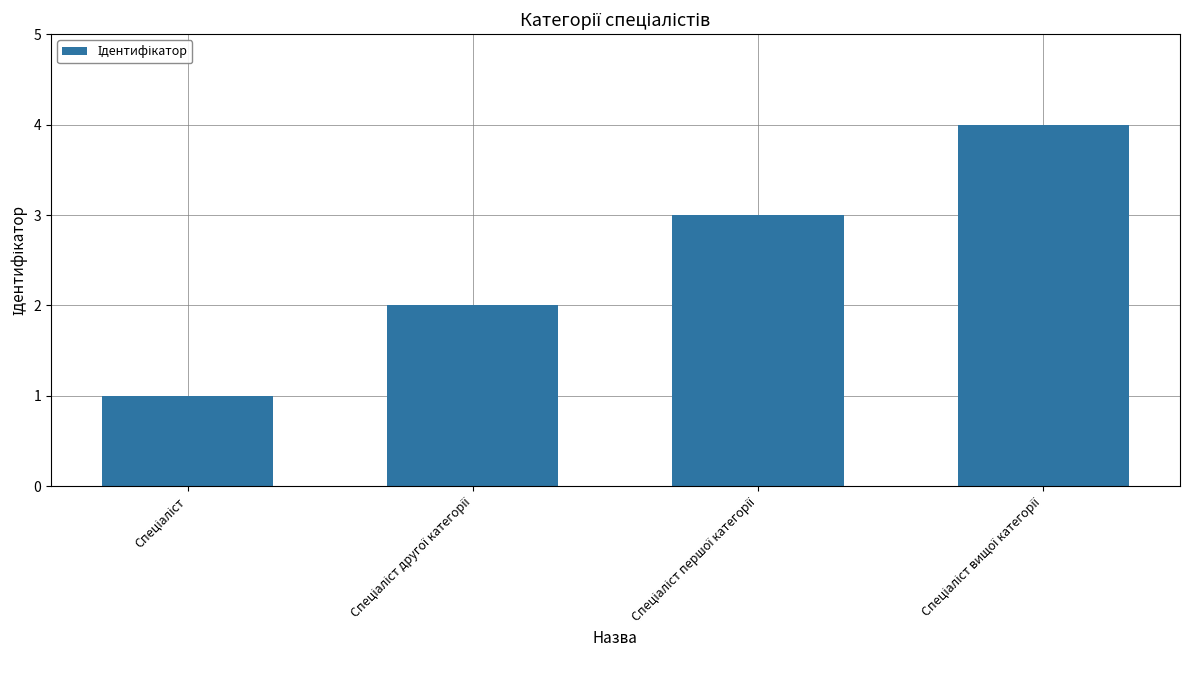

What is the sum of all values?

10